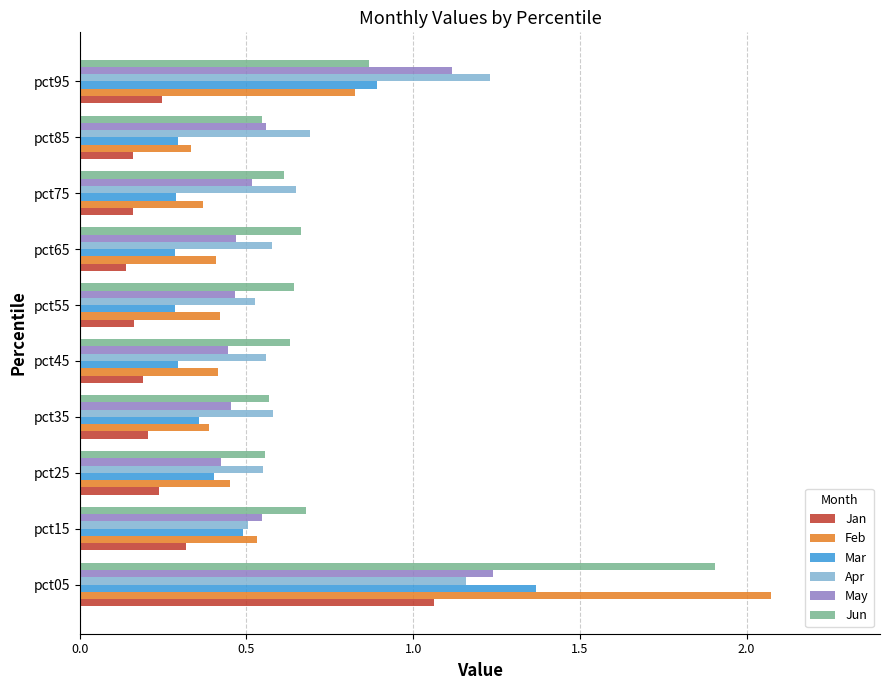

What is the highest value of the Jun series?

1.9